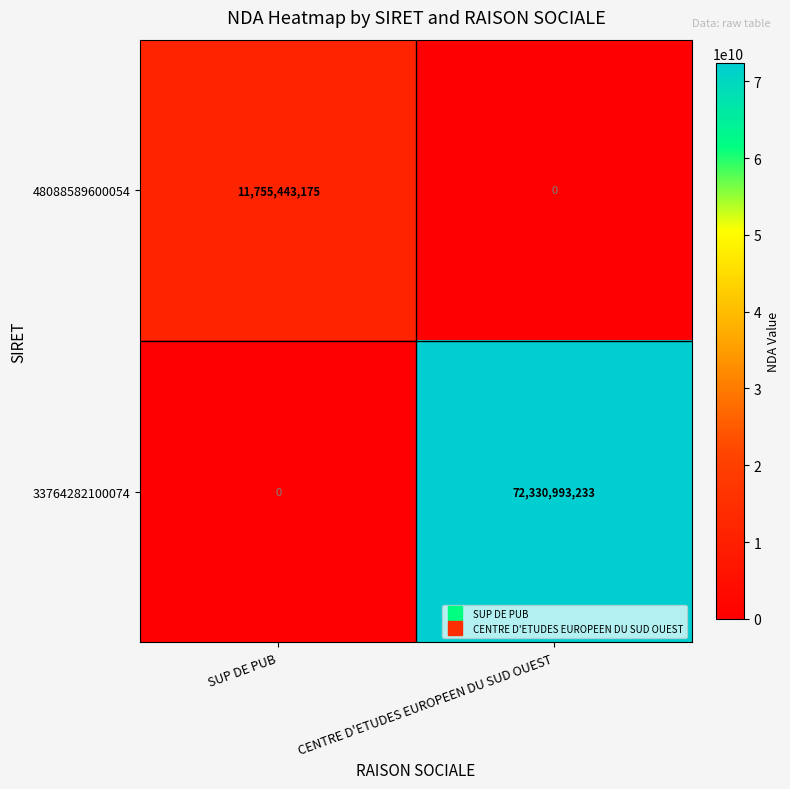

True or false: 33764282100074 has a value of 29546607482 at CENTRE D'ETUDES EUROPEEN DU SUD OUEST.

False